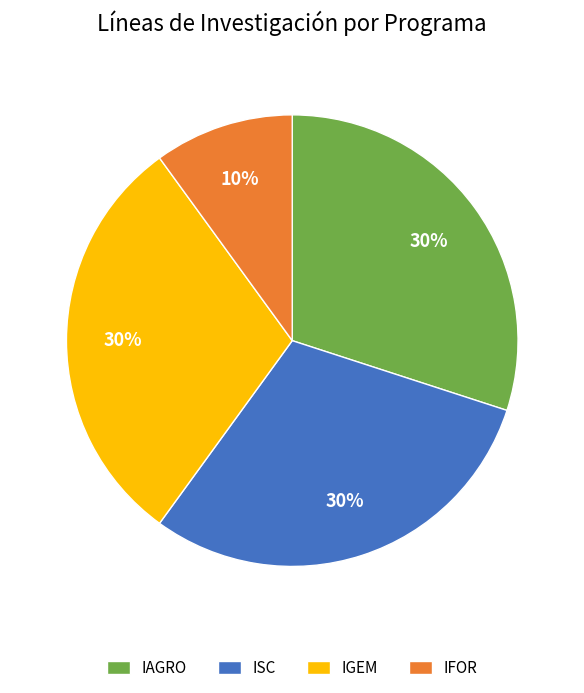

Is it true that IAGRO is 18% of the pie?

False